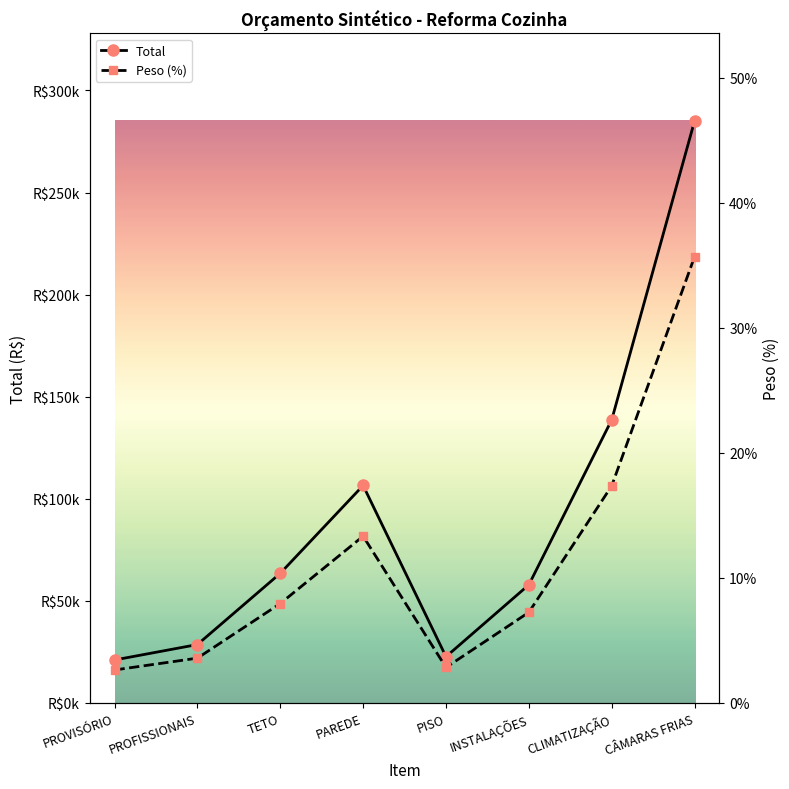

What is the lowest value of the Total series?

20979.1